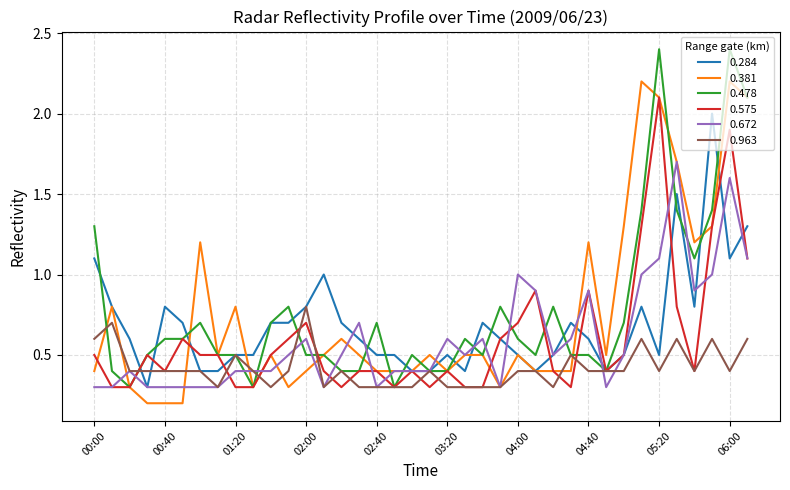

What is the lowest value of the 0.963 series?

0.3